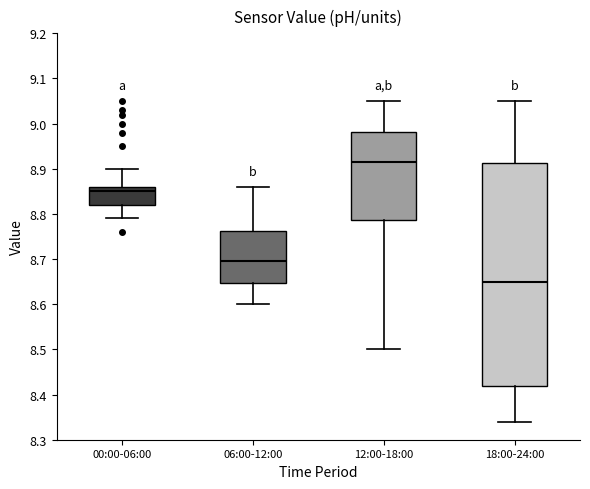

Where does the median line of the box for 12:00-18:00 sit on the y-axis? The values are not printed on the chart, so give them approximately, as read against the axis.

8.92